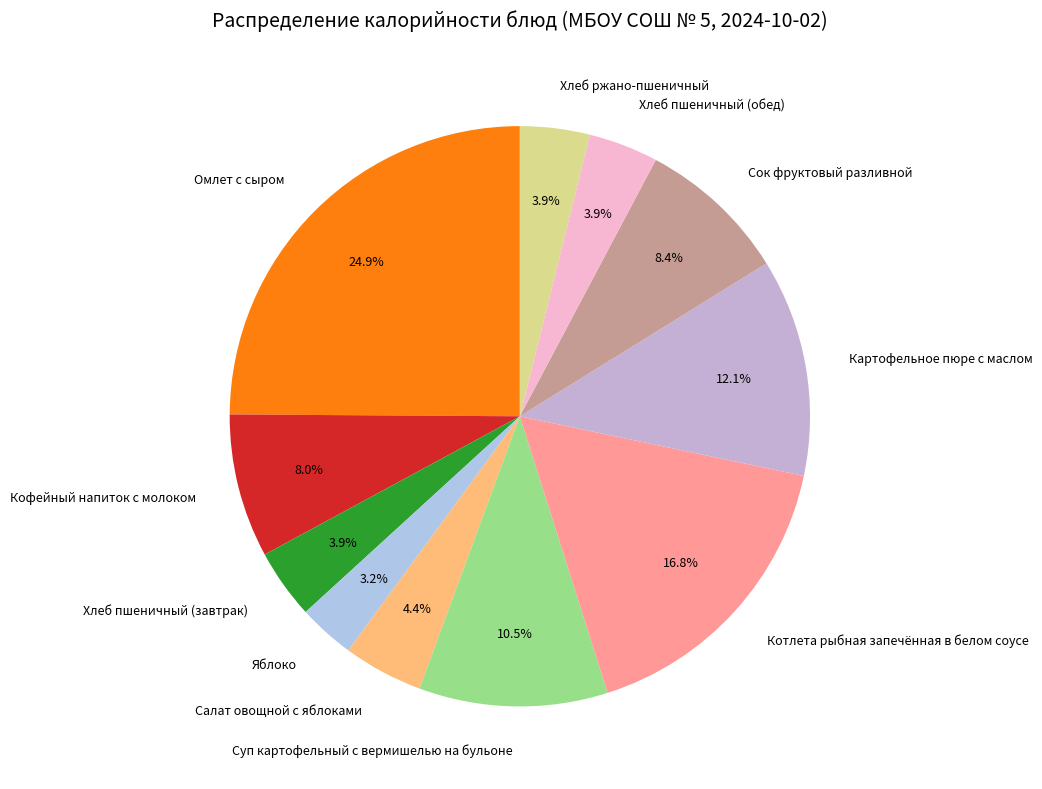

Is there a majority slice in this chart?

No